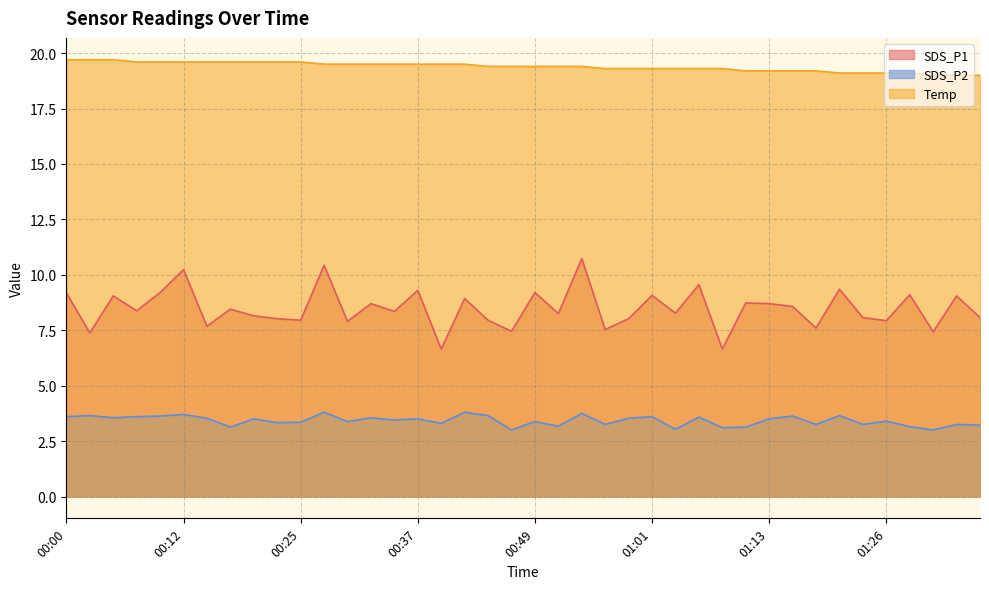

True or false: SDS_P2 and Temp intersect in this chart.

False